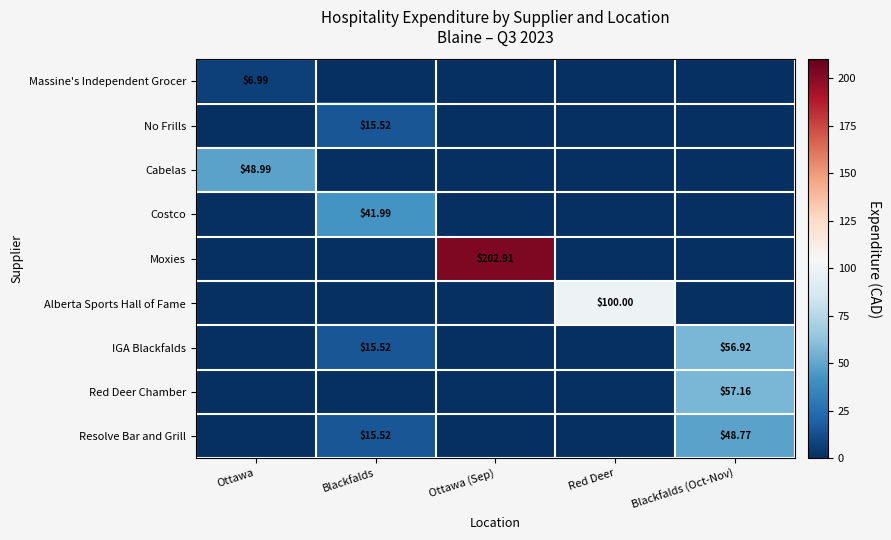

List the series in order of their peak value, highest first.

Moxies, Alberta Sports Hall of Fame, Red Deer Chamber, IGA Blackfalds, Cabelas, Resolve Bar and Grill, Costco, No Frills, Massine's Independent Grocer